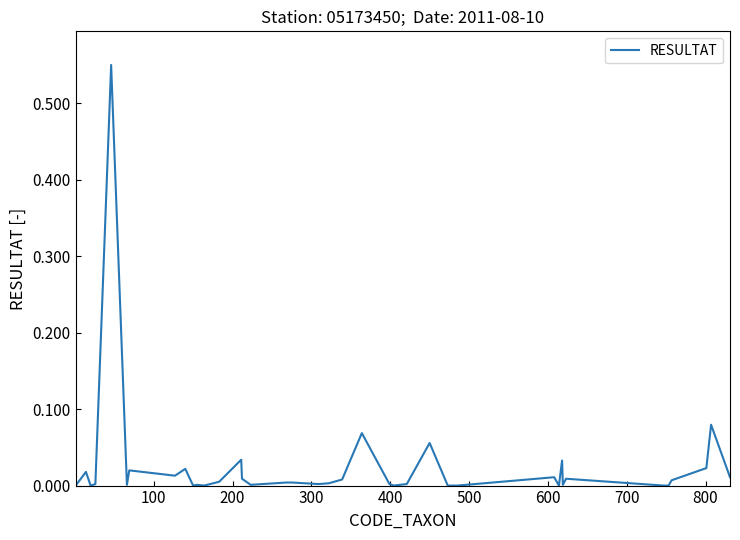

How many lines are shown in the chart?

1